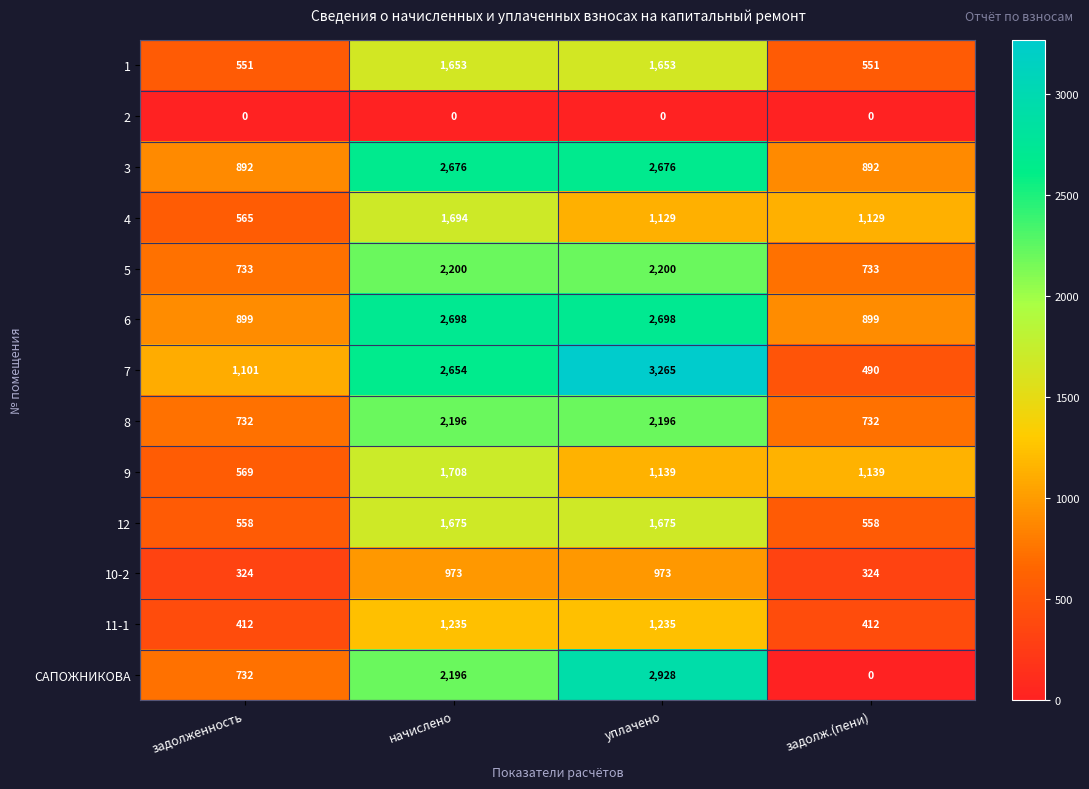

Between начислено and задолж.(пени), which series saw the biggest shift?

САПОЖНИКОВА